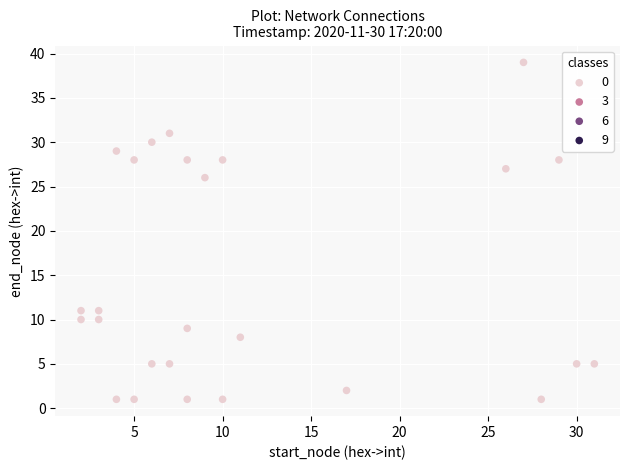

What is the range of Y values (max minus min)?

38